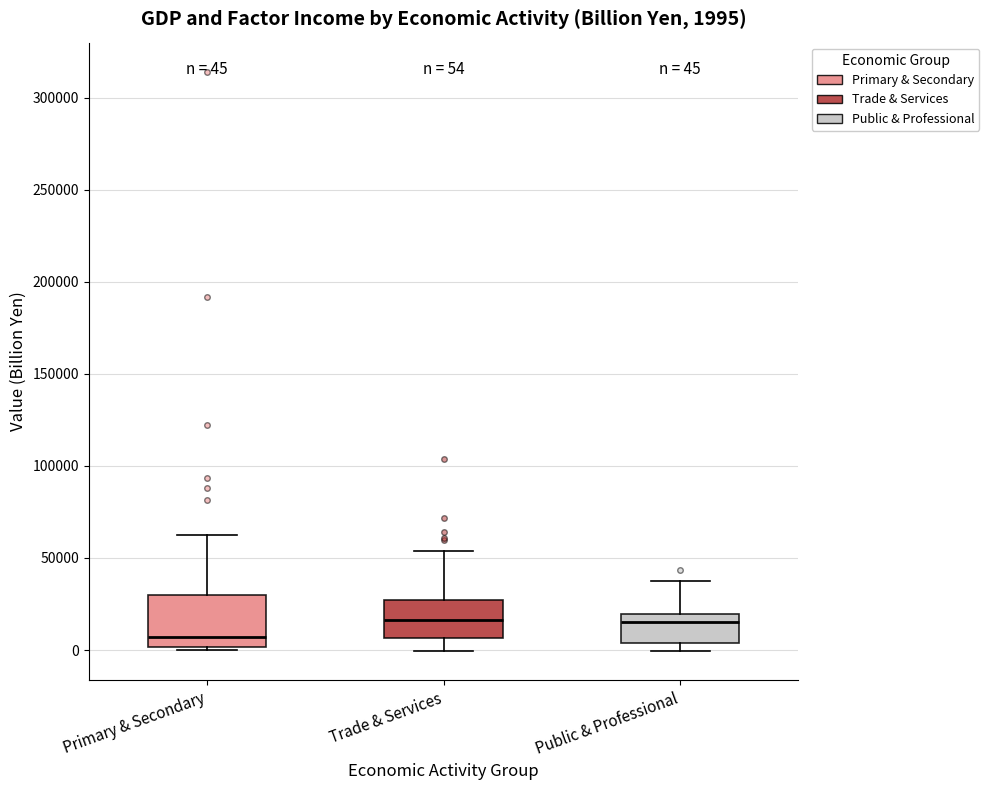

Which box is the tallest, from its lower edge to its upper edge?

Primary & Secondary